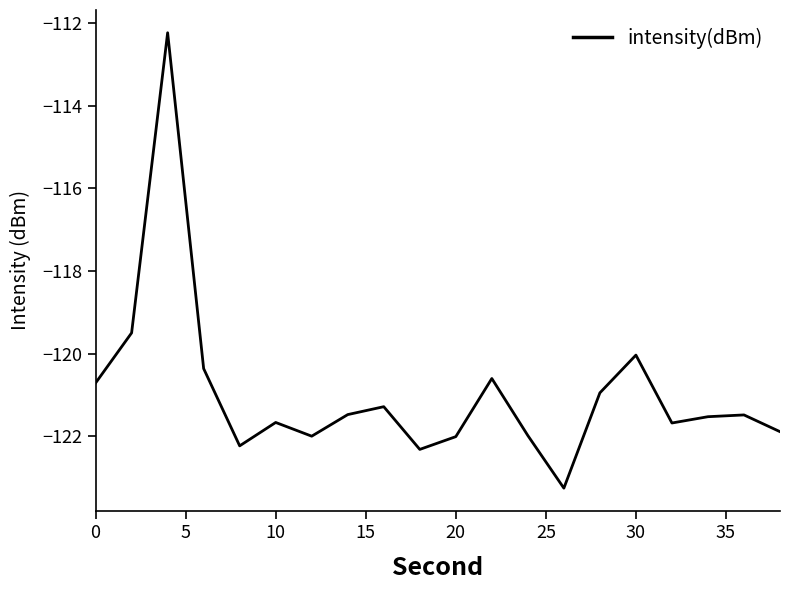

What is the difference between the maximum and minimum values?

11.0